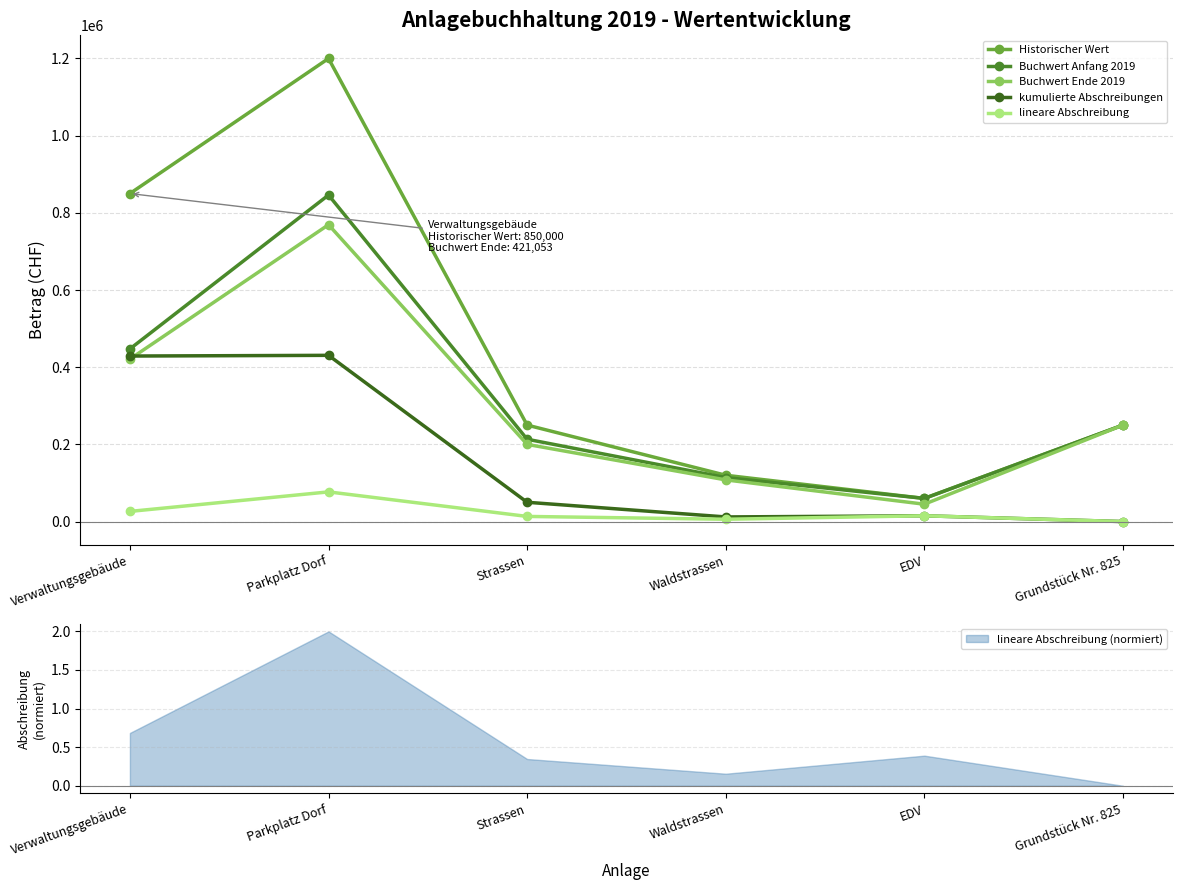

What is the spread (max minus min) of values at Grundstück Nr. 825?

250000.0